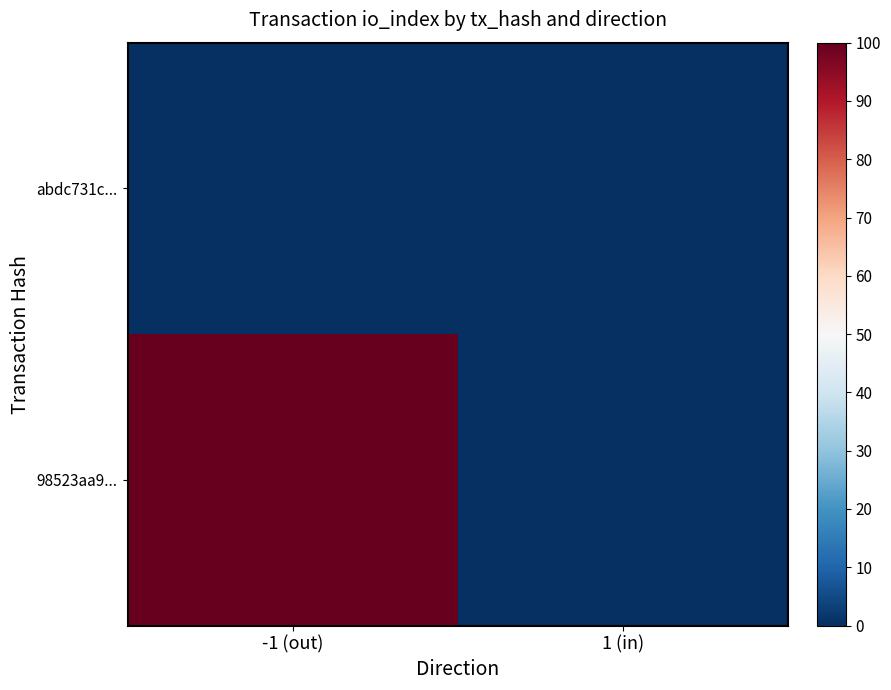

Which series has the largest range (max minus min)?

98523aa9...